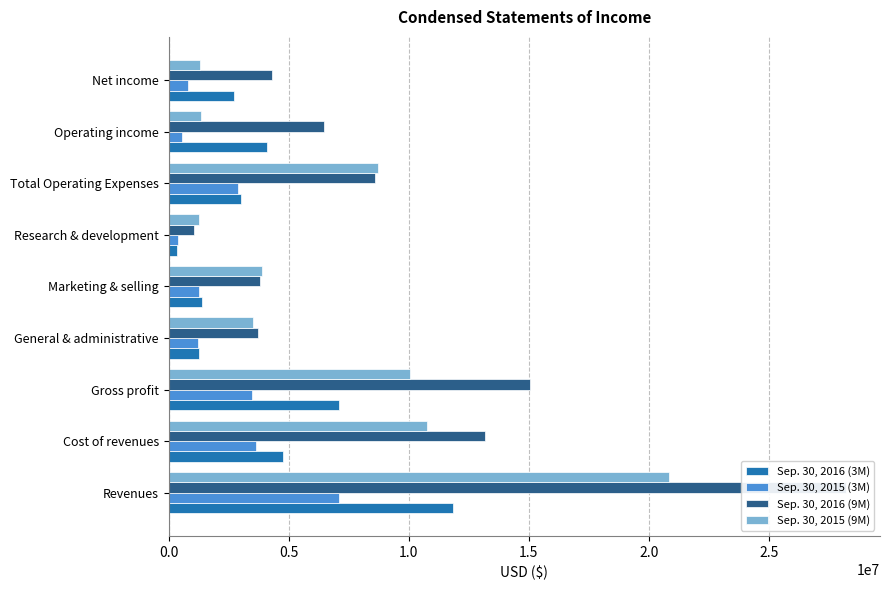

What is the value of the Sep. 30, 2015 (9M) bar at the 5th from the left?

3894614